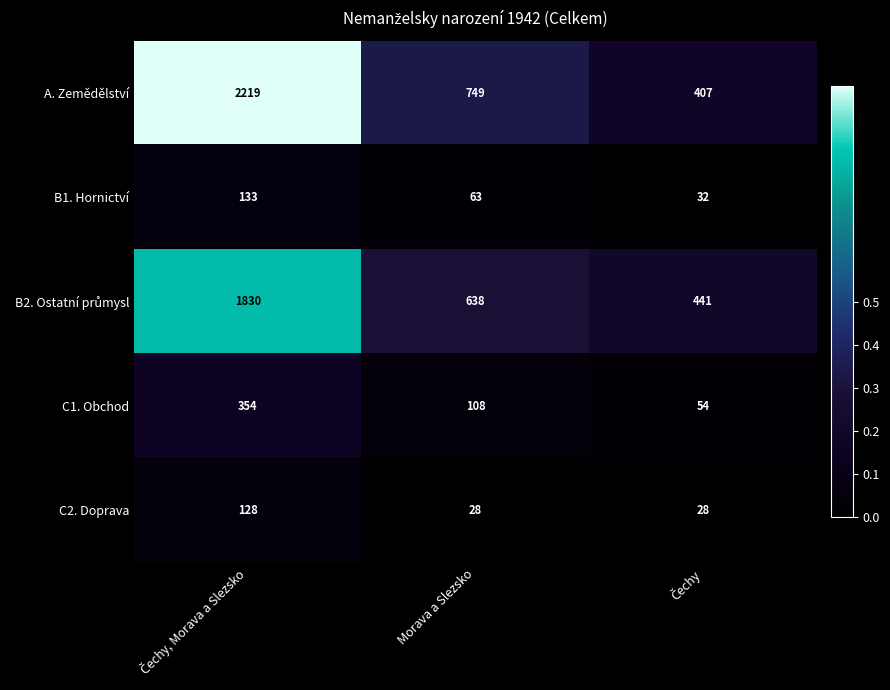

What is the average value of the B1. Hornictví series?

76